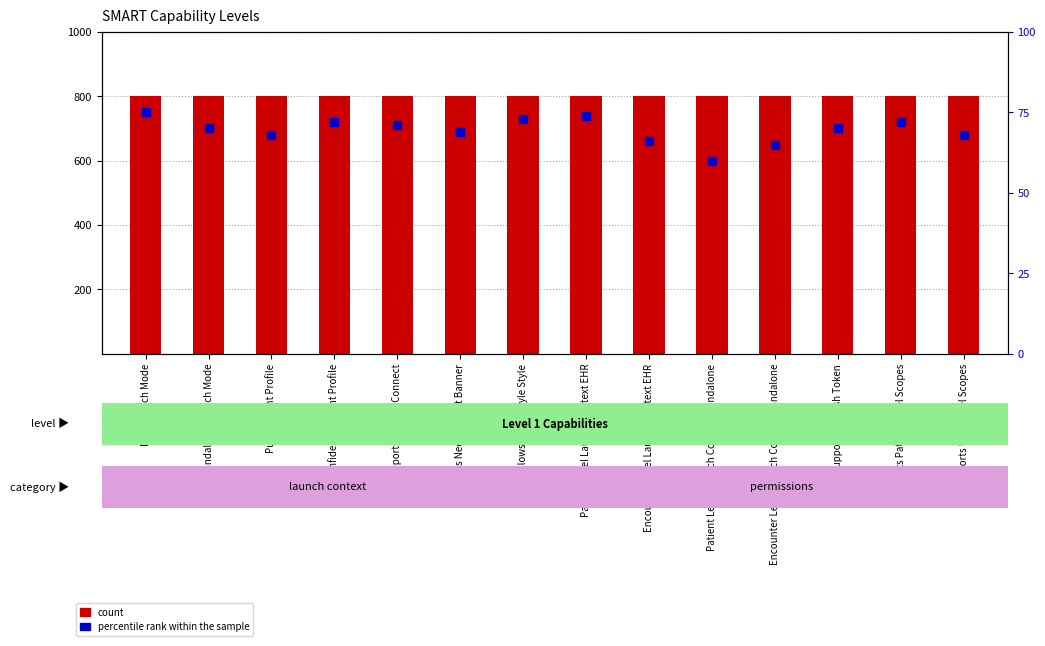

Which series contains the highest Y value?

count